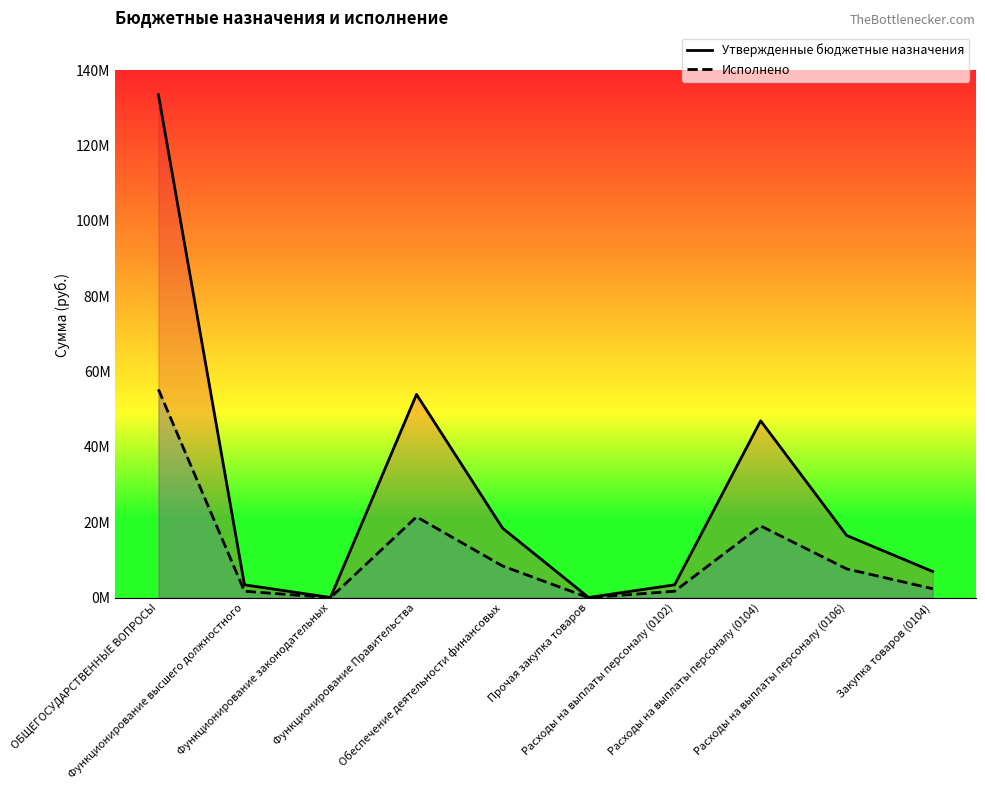

Reading right to left, transcribe all the data shown in this chart.

Утвержденные бюджетные назначения: Закупка товаров (0104)=6974380.1	Расходы на выплаты персоналу (0106)=16534163.0	Расходы на выплаты персоналу (0104)=46947377.0	Расходы на выплаты персоналу (0102)=3441689.0	Прочая закупка товаров=80000.0	Обеспечение деятельности финансовых=18477413.3	Функционирование Правительства=53951257.1	Функционирование законодательных=80000.0	Функционирование высшего должностного=3441689.0	ОБЩЕГОСУДАРСТВЕННЫЕ ВОПРОСЫ=133445970.2
Исполнено: Закупка товаров (0104)=2401320.8	Расходы на выплаты персоналу (0106)=7668517.2	Расходы на выплаты персоналу (0104)=19063204.6	Расходы на выплаты персоналу (0102)=1736284.6	Прочая закупка товаров=27690.0	Обеспечение деятельности финансовых=8437830.3	Функционирование Правительства=21471388.3	Функционирование законодательных=27690.0	Функционирование высшего должностного=1736284.6	ОБЩЕГОСУДАРСТВЕННЫЕ ВОПРОСЫ=55294183.7